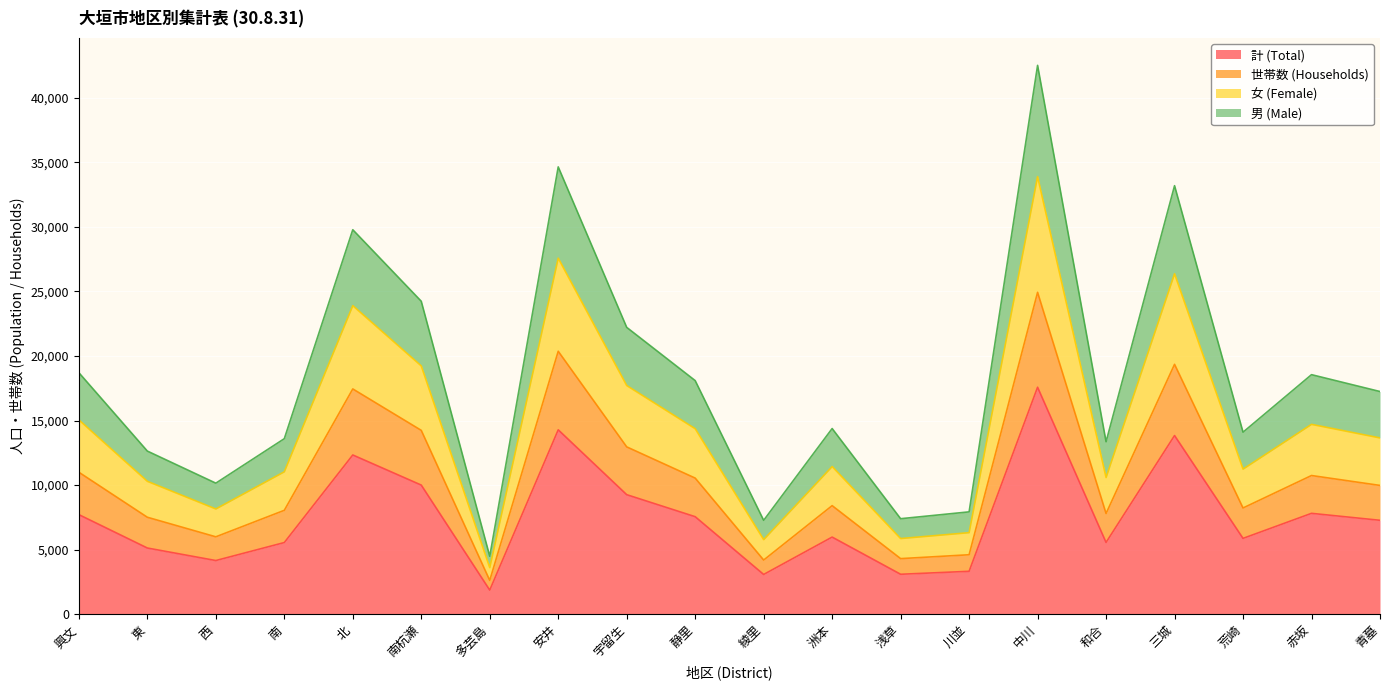

What is the total value across all series at 安井?

34642